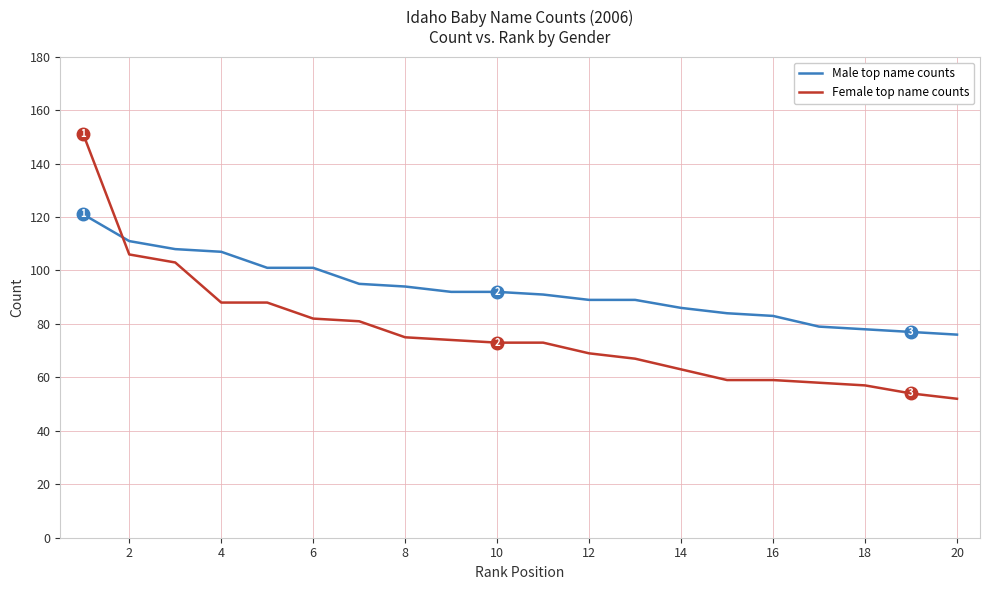

Which series has the largest total across all categories?

Male top name counts